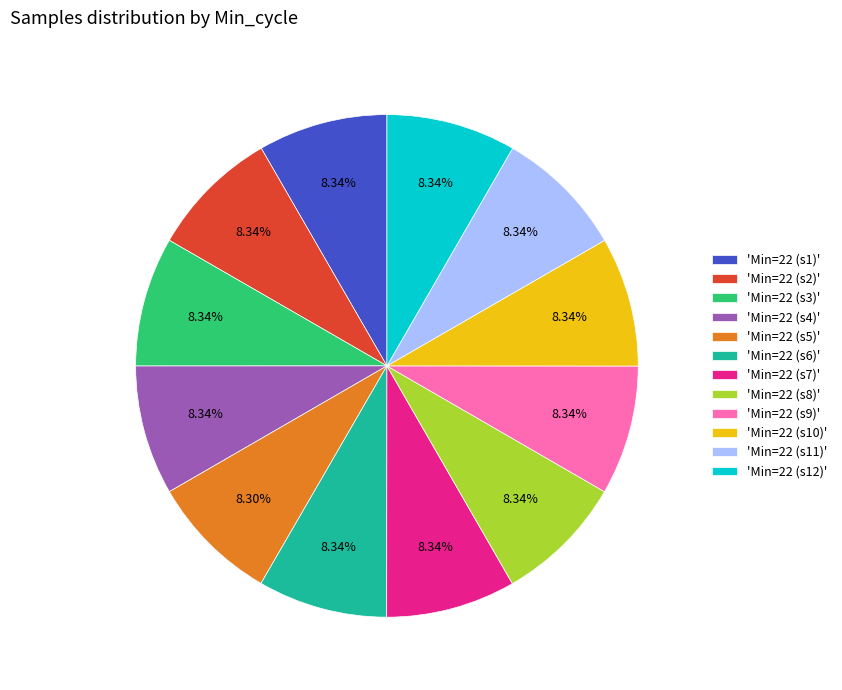

Does any single category account for the majority?

No